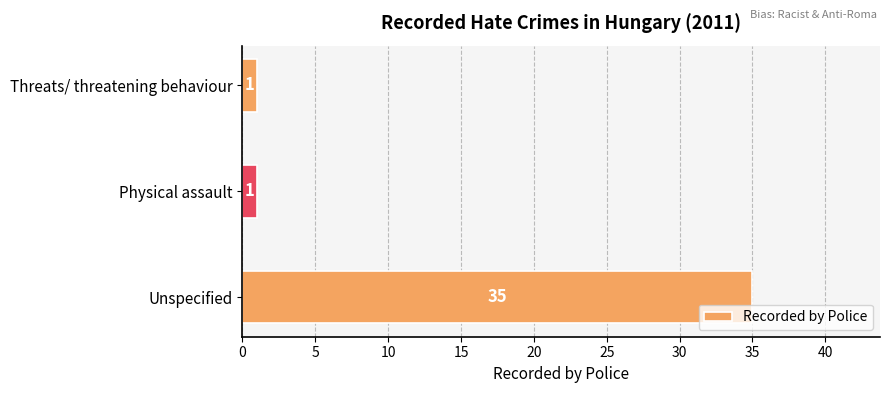

How many values are between 1 and 35?

3